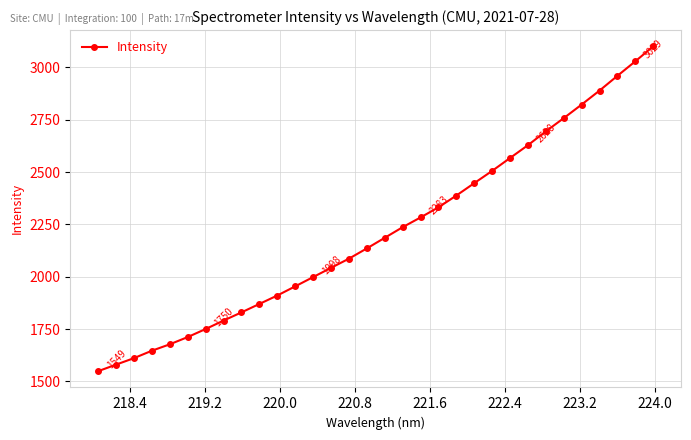

What is the value of the 22nd point from the left?

2446.9